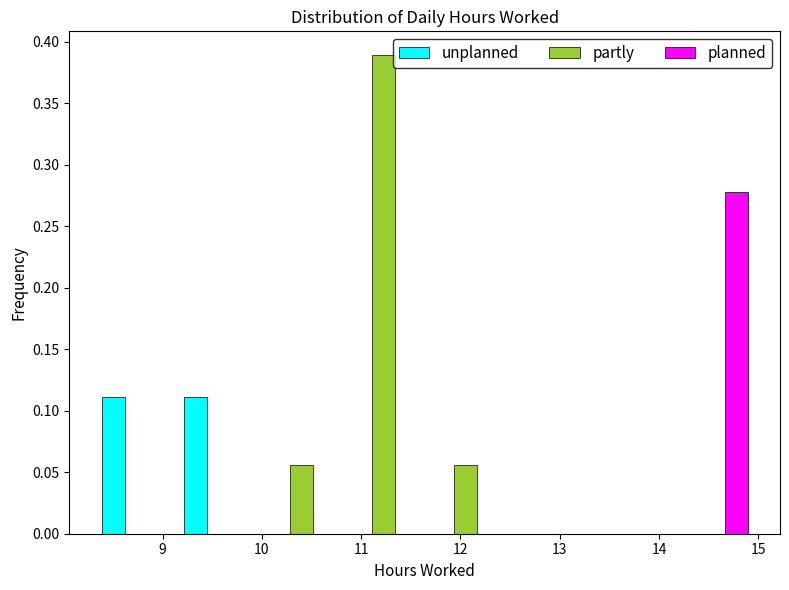

Reading left to right, transcribe this chart: for each range on the x-axis, give the height of each series' bar. Neither the bar edges nor the heights are printed on the chart, so give them approximately, as read against the axes.

8.32 to 9.15: unplanned=0.110	partly=0	planned=0
9.15 to 9.98: unplanned=0.110	partly=0	planned=0
9.98 to 10.81: unplanned=0	partly=0.055	planned=0
10.81 to 11.64: unplanned=0	partly=0.390	planned=0
11.64 to 12.47: unplanned=0	partly=0.055	planned=0
12.47 to 13.30: unplanned=0	partly=0	planned=0
13.30 to 14.13: unplanned=0	partly=0	planned=0
14.13 to 14.96: unplanned=0	partly=0	planned=0.280